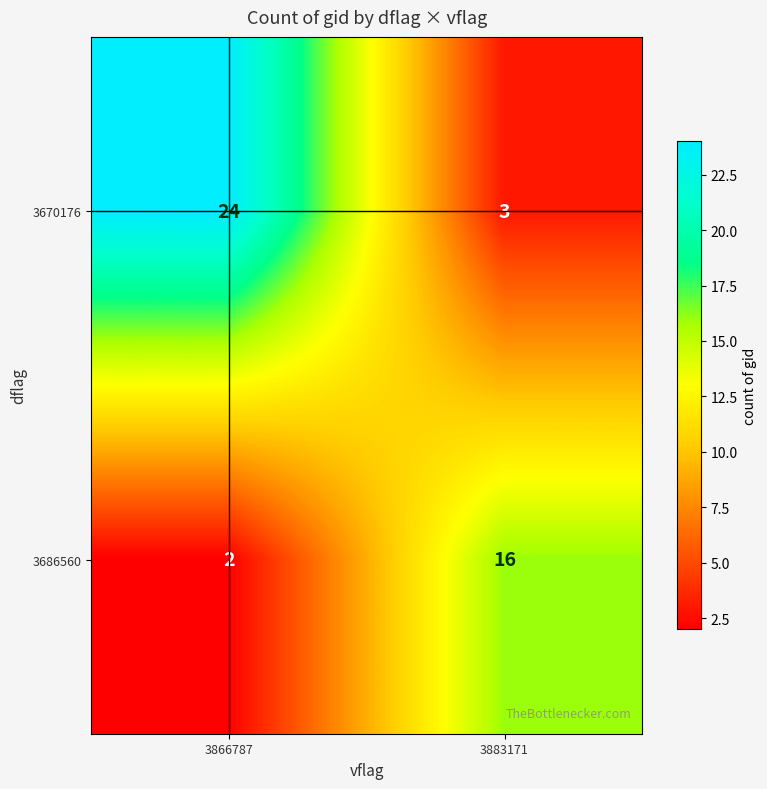

Reading right to left, what are all the values shown in this chart?

3670176: 3	24
3686560: 16	2